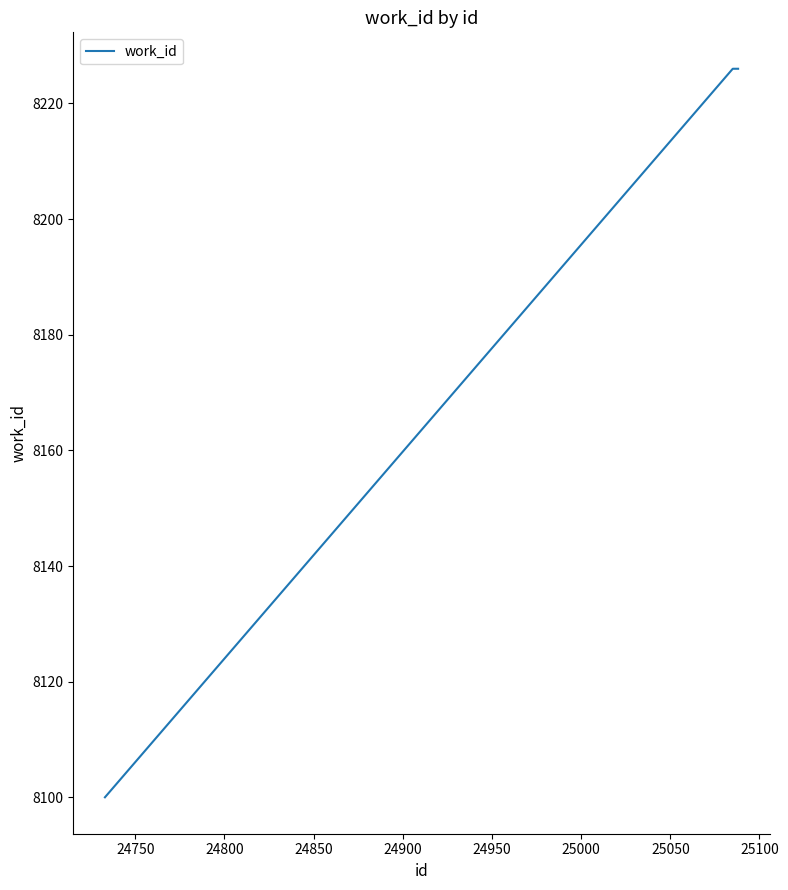

What is the average value?

8201